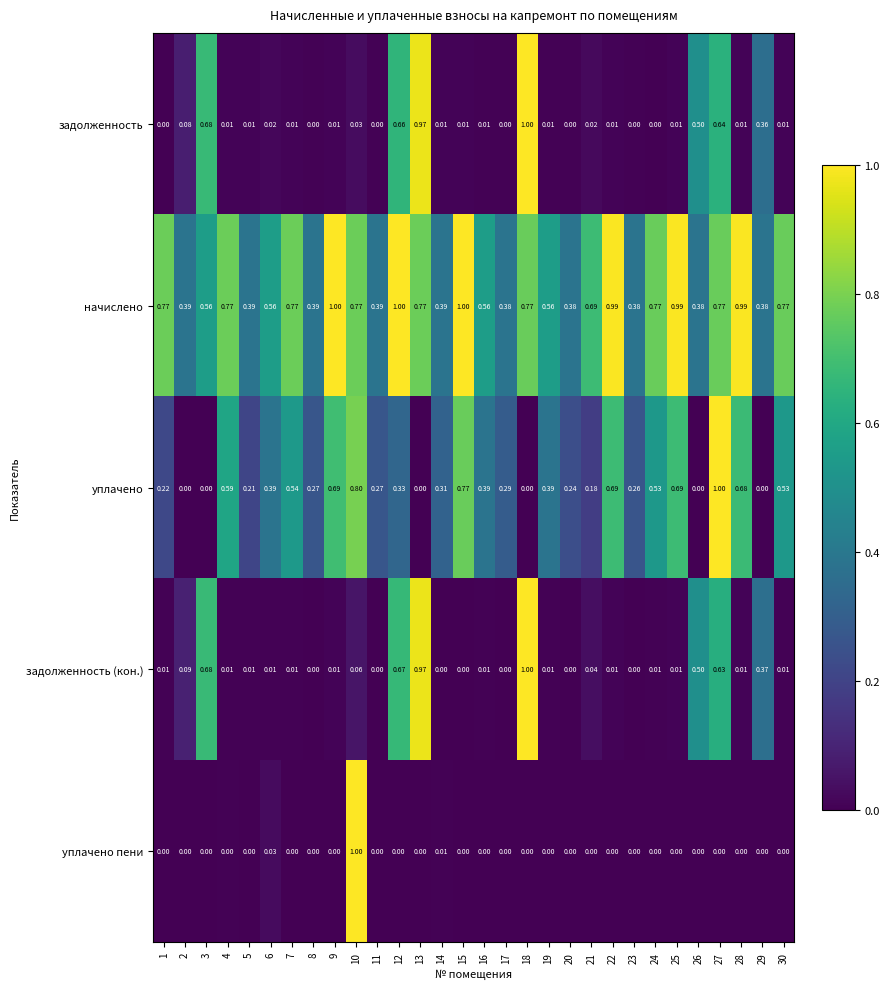

Which series has the largest total across all categories?

начислено